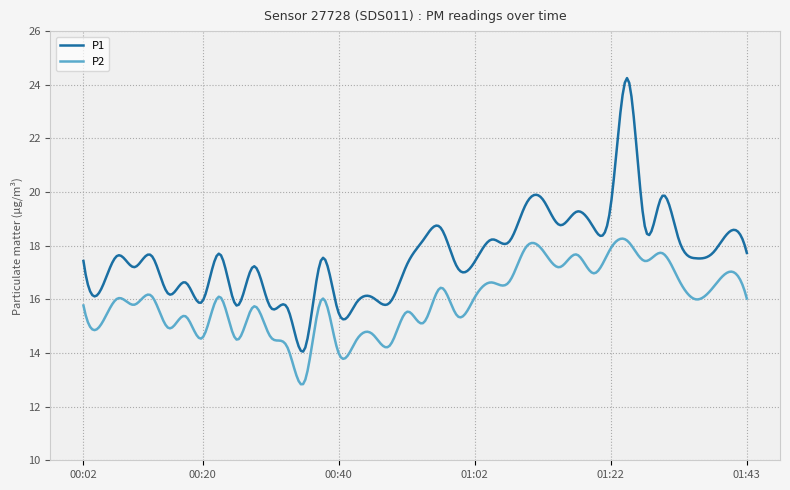

Rank the series by their average value, from lowest to highest.

P2, P1